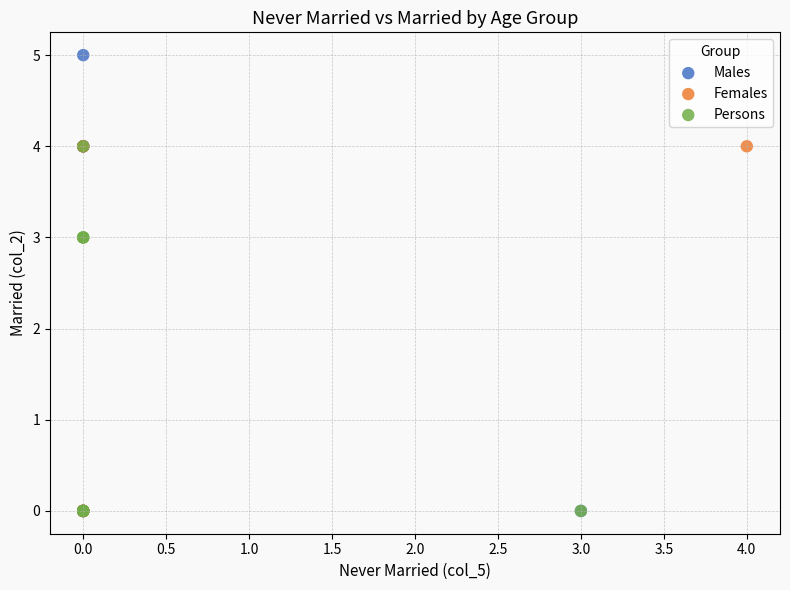

Which series reaches the maximum Y coordinate?

Males